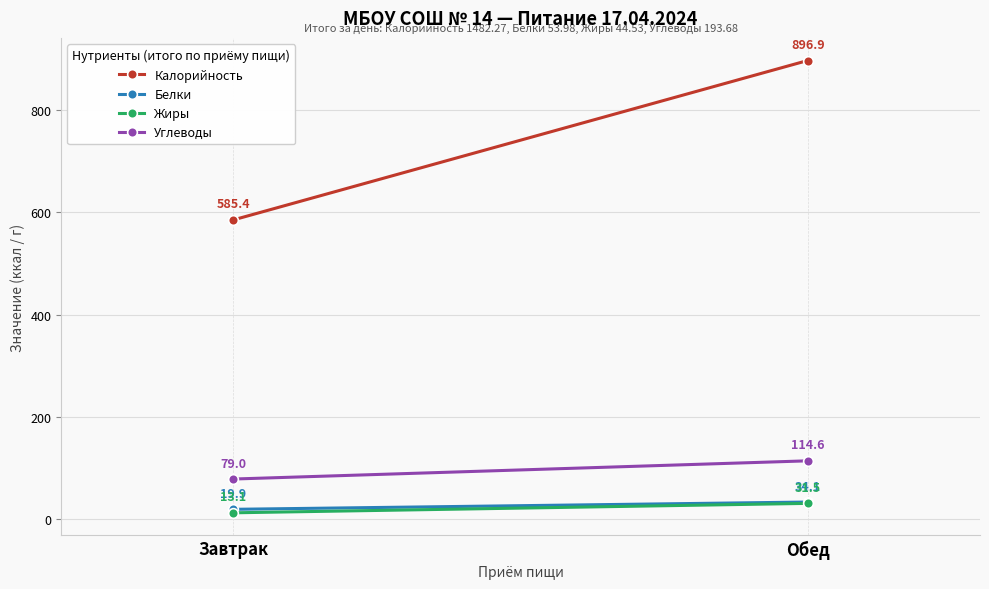

What is the smallest value displayed?

13.1